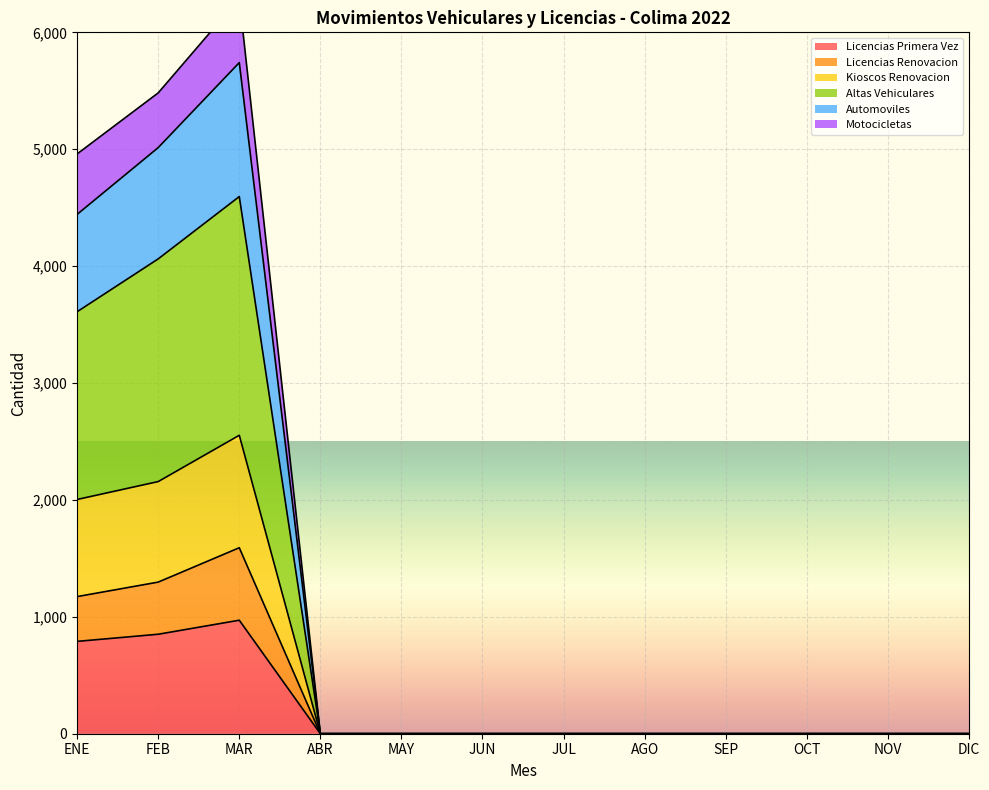

True or false: Licencias Primera Vez has a value of 0 at SEP.

True